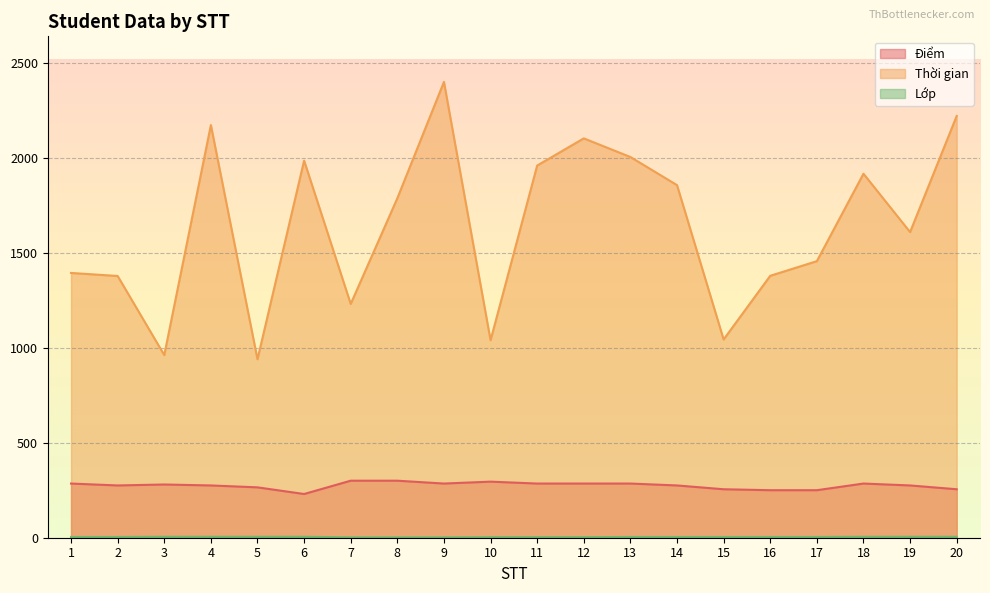

Which category has the lowest value in the Điểm series?

6